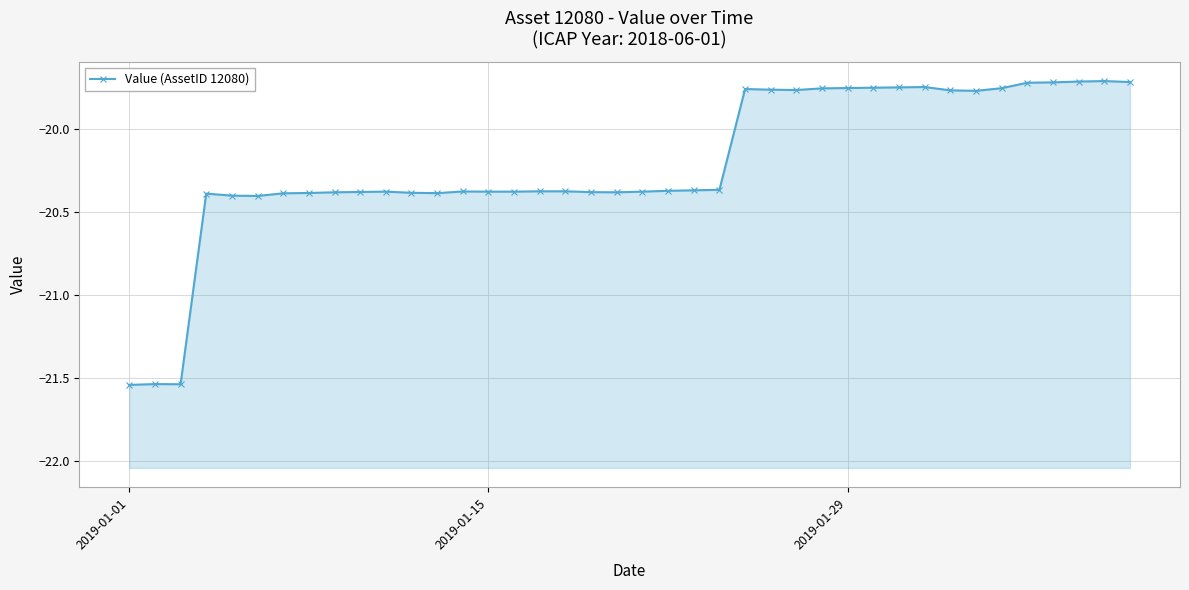

What is the smallest value displayed?

-21.5